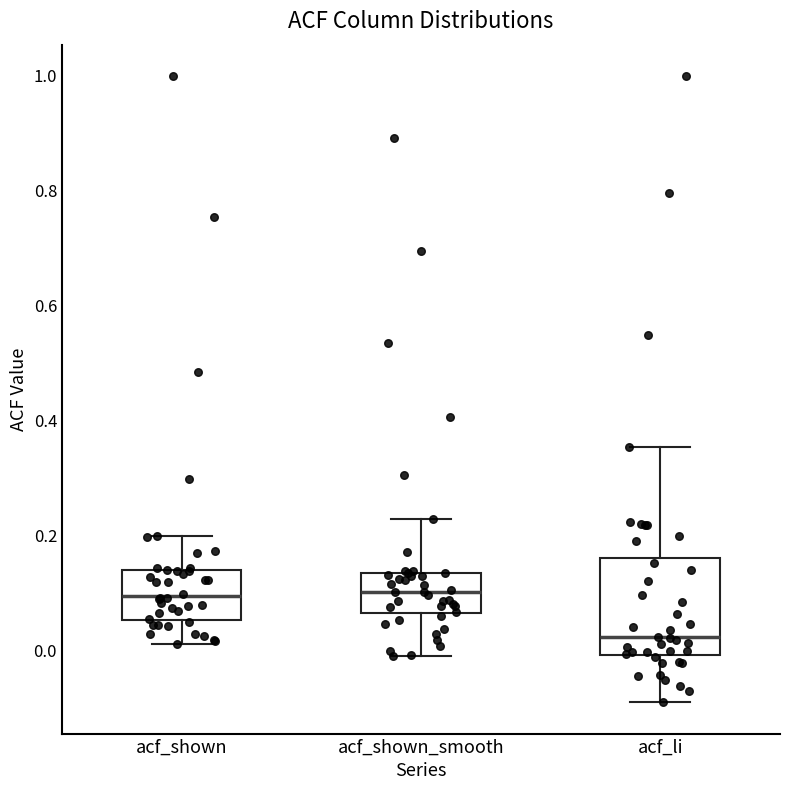

Reading left to right, transcribe this box plot: for each box, give where its median line is, the range the box spans, and where its two whiskers end, as read against the y-axis. The values are not printed on the chart, so give them approximately, as read against the axis.

acf_shown: median 0.10, box 0.06 to 0.14, whiskers 0.02 to 0.20
acf_shown_smooth: median 0.10, box 0.06 to 0.14, whiskers 0.00 to 0.22
acf_li: median 0.02, box 0.00 to 0.16, whiskers -0.08 to 0.36